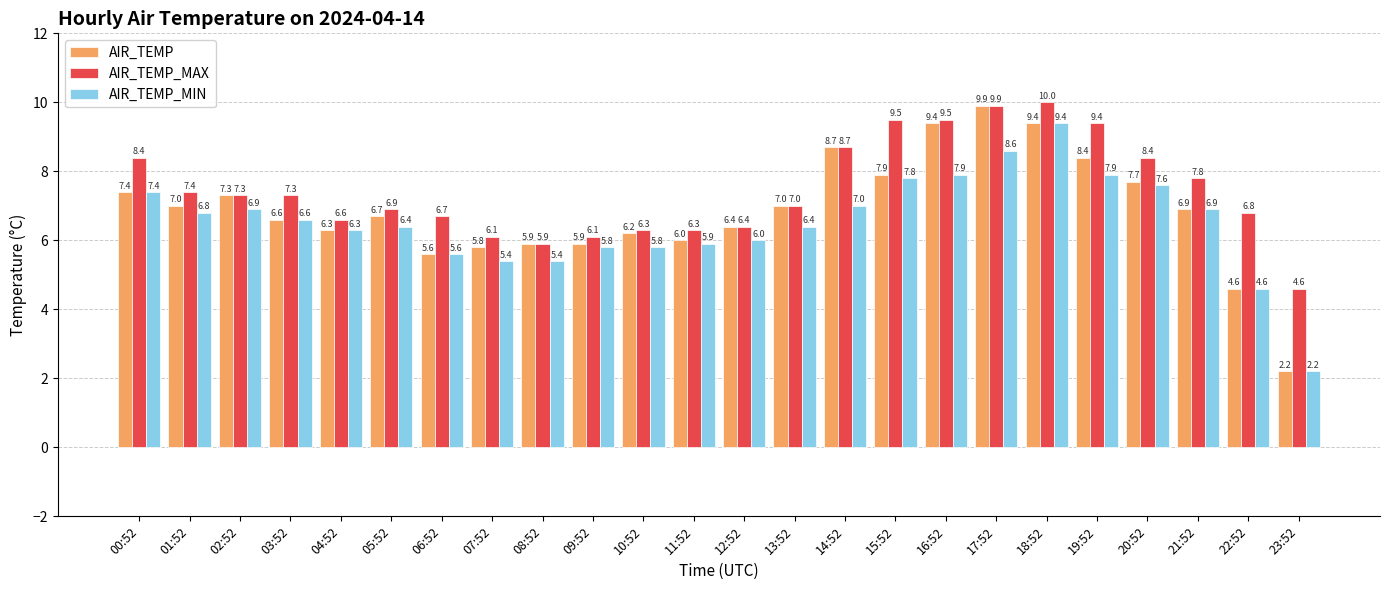

Reading right to left, extract all data points from this chart.

AIR_TEMP: 2.2	4.6	6.9	7.7	8.4	9.4	9.9	9.4	7.9	8.7	7.0	6.4	6.0	6.2	5.9	5.9	5.8	5.6	6.7	6.3	6.6	7.3	7.0	7.4
AIR_TEMP_MAX: 4.6	6.8	7.8	8.4	9.4	10.0	9.9	9.5	9.5	8.7	7.0	6.4	6.3	6.3	6.1	5.9	6.1	6.7	6.9	6.6	7.3	7.3	7.4	8.4
AIR_TEMP_MIN: 2.2	4.6	6.9	7.6	7.9	9.4	8.6	7.9	7.8	7.0	6.4	6.0	5.9	5.8	5.8	5.4	5.4	5.6	6.4	6.3	6.6	6.9	6.8	7.4